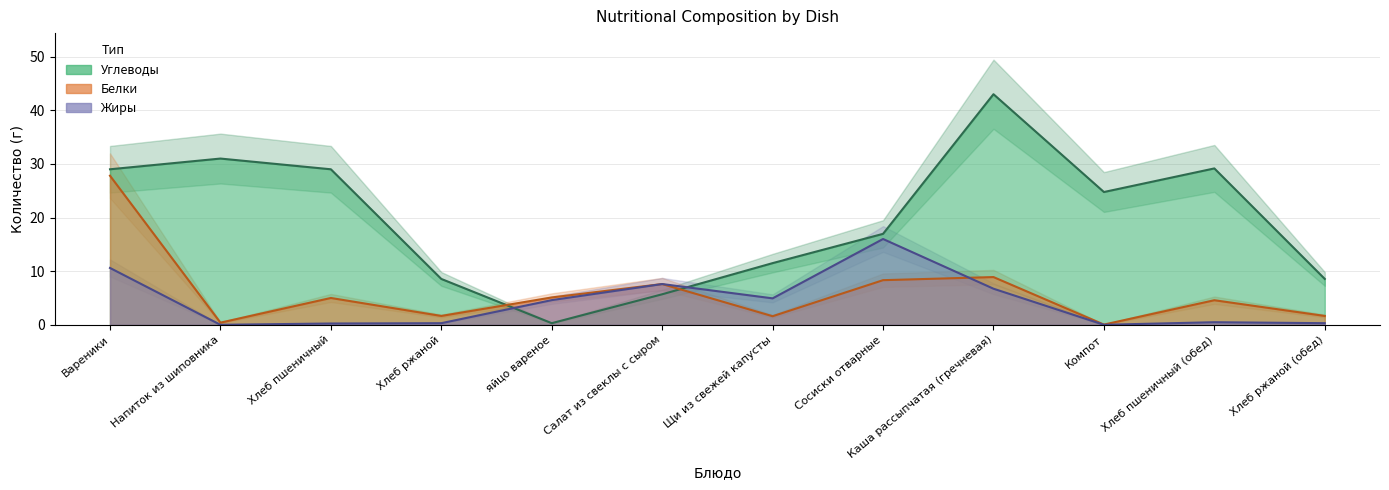

What is the difference between the maximum and minimum values in the Жиры series?

16.0